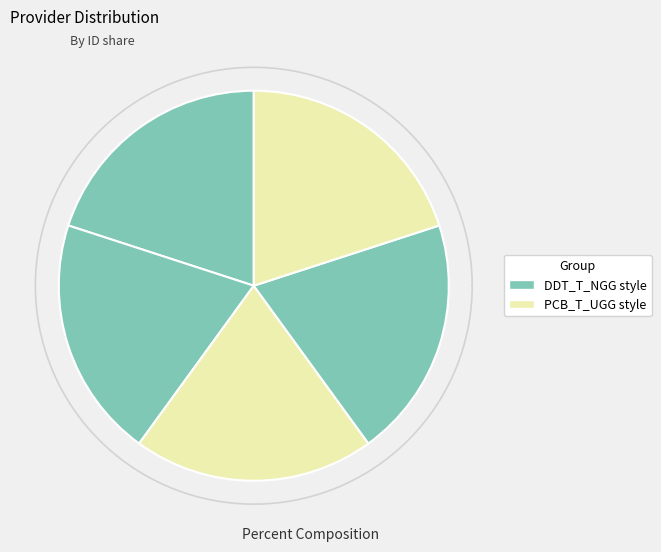

Is there a majority slice in this chart?

No